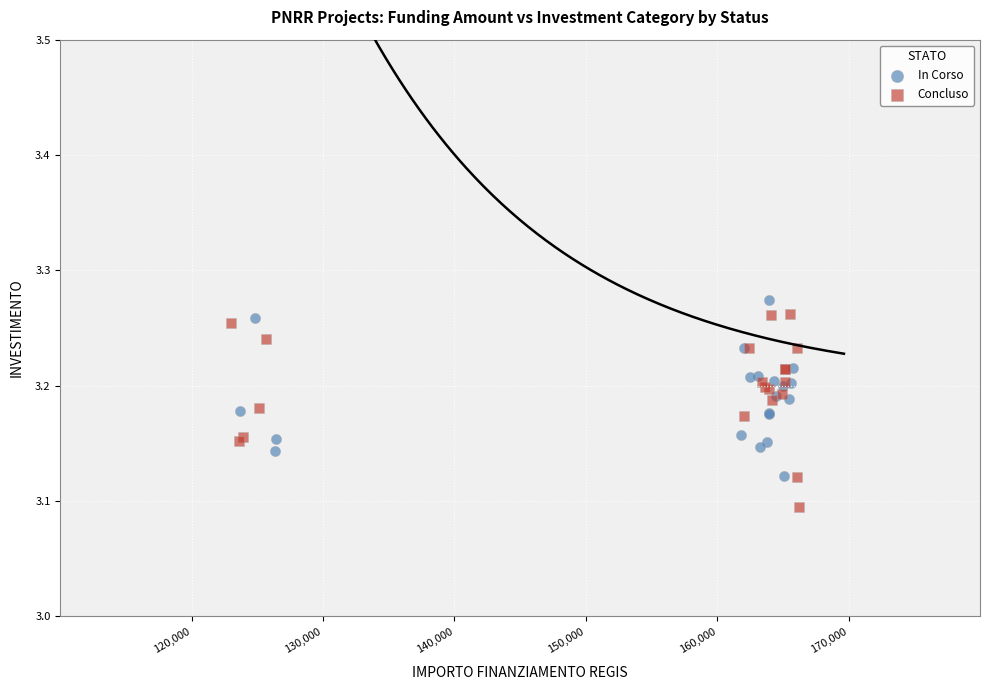

Which series reaches the minimum Y coordinate?

Concluso